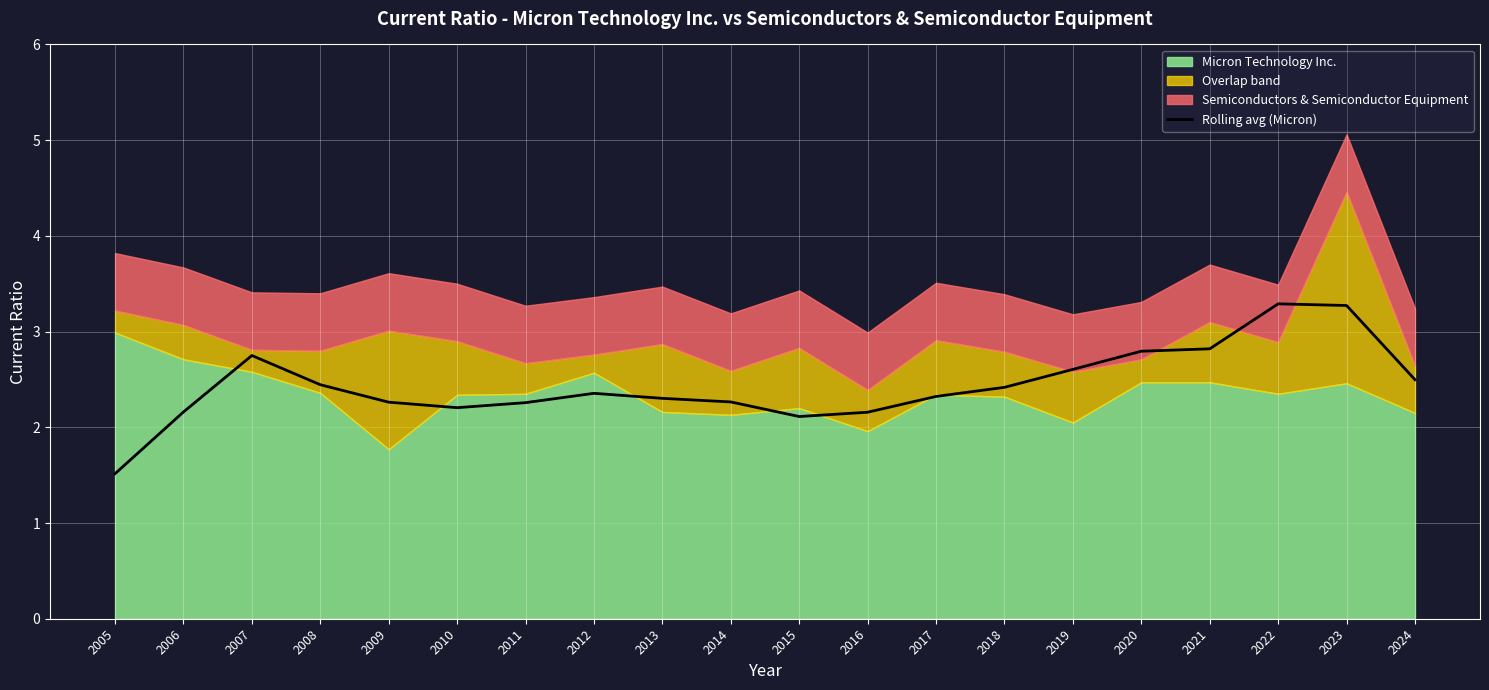

How many lines are shown in the chart?

1